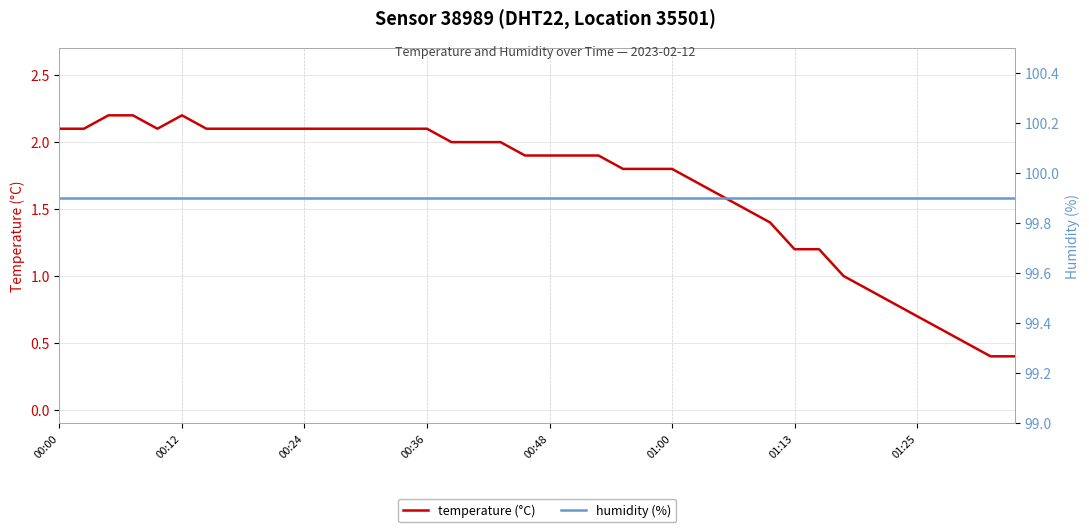

True or false: humidity (%) and temperature (°C) cross at least once.

False